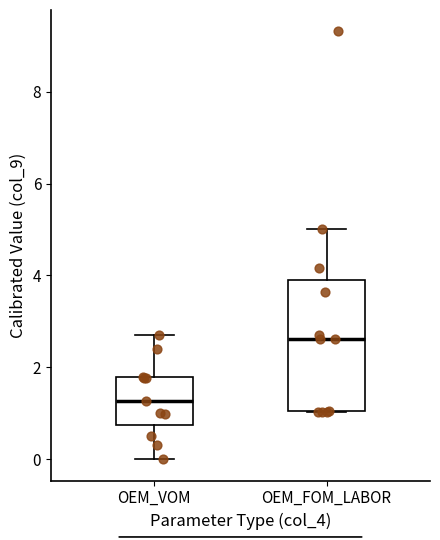

Which box's median line is the highest?

OEM_FOM_LABOR